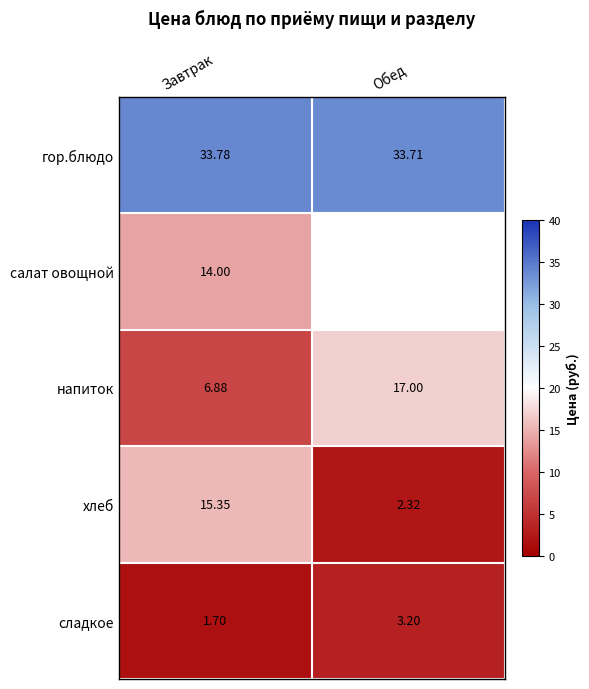

List the labels in order of сладкое value, largest first.

Обед, Завтрак